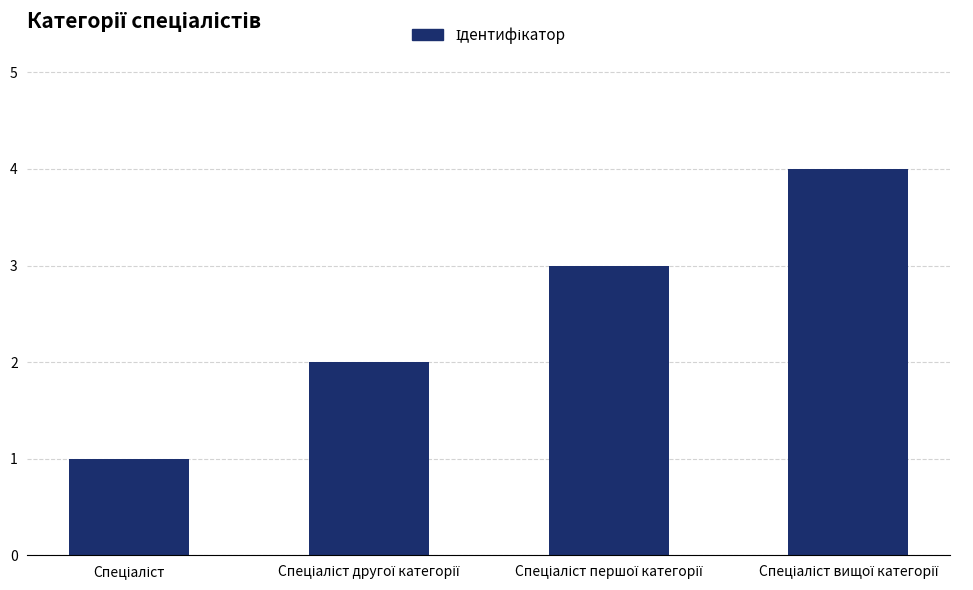

Reading left to right, what are all the values shown in this chart?

1	2	3	4